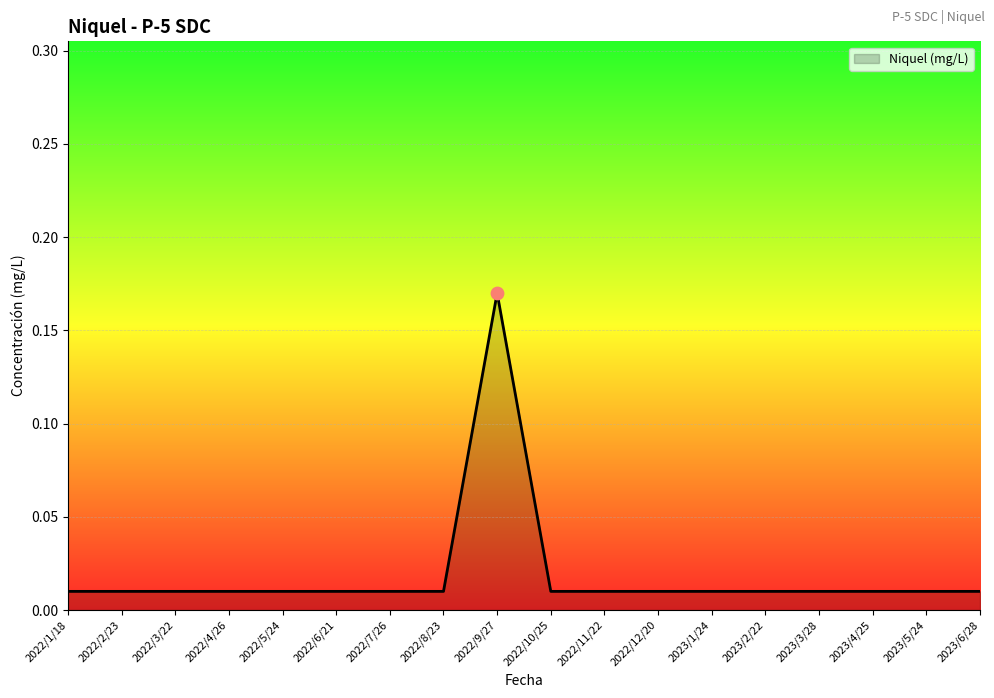

Which label corresponds to the largest value in the chart?

2022/9/27